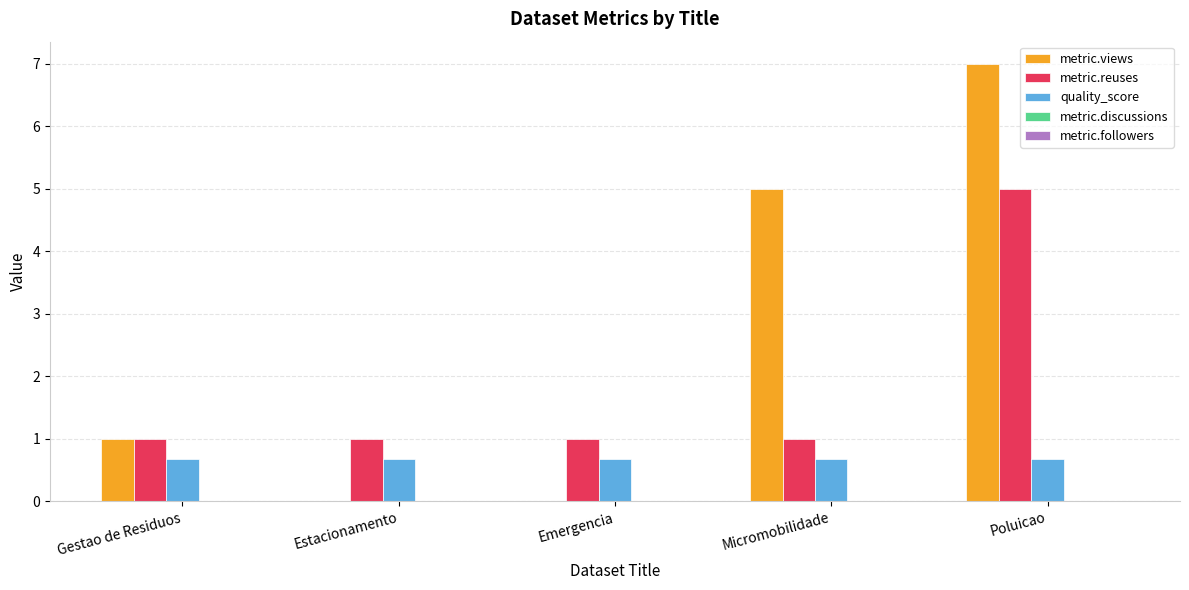

The quality_score series shows 0.7 at Gestao de Residuos. True or false?

True